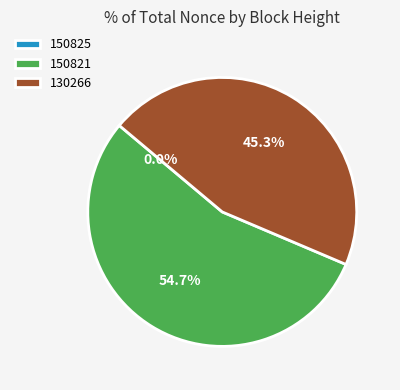

To the nearest percent, what percentage of the pie is 130266?

45%